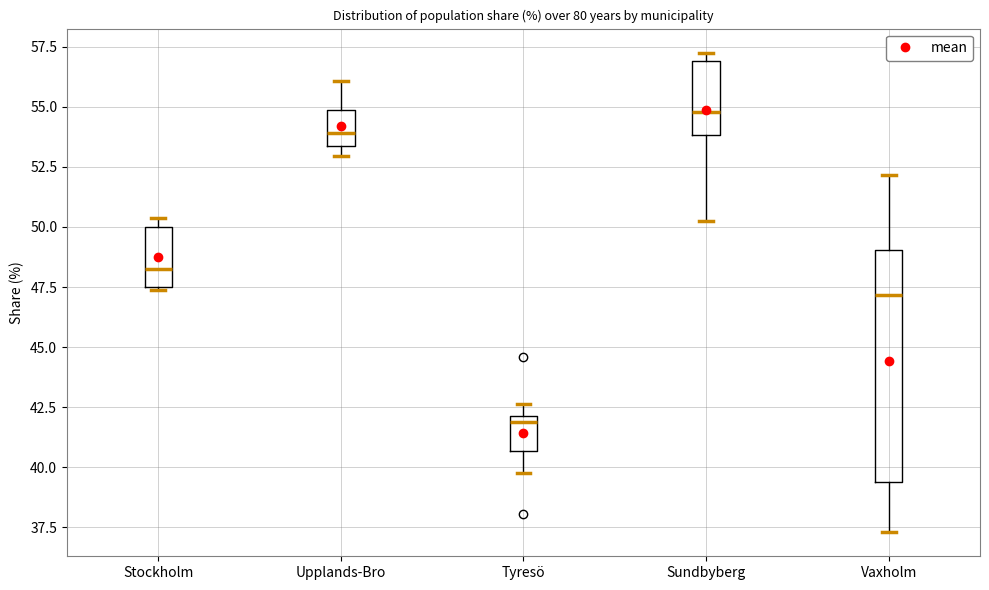

Where is the upper edge of the box for Tyresö on the y-axis? The values are not printed on the chart, so give them approximately, as read against the axis.

42.0